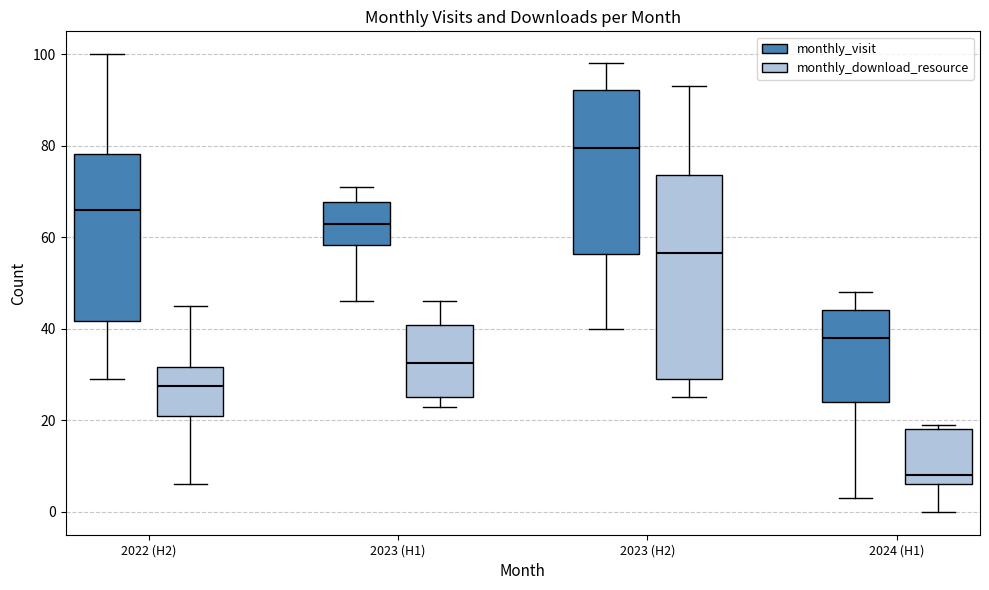

Which box's median line is the lowest?

2024 (H1) (monthly_download_resource)